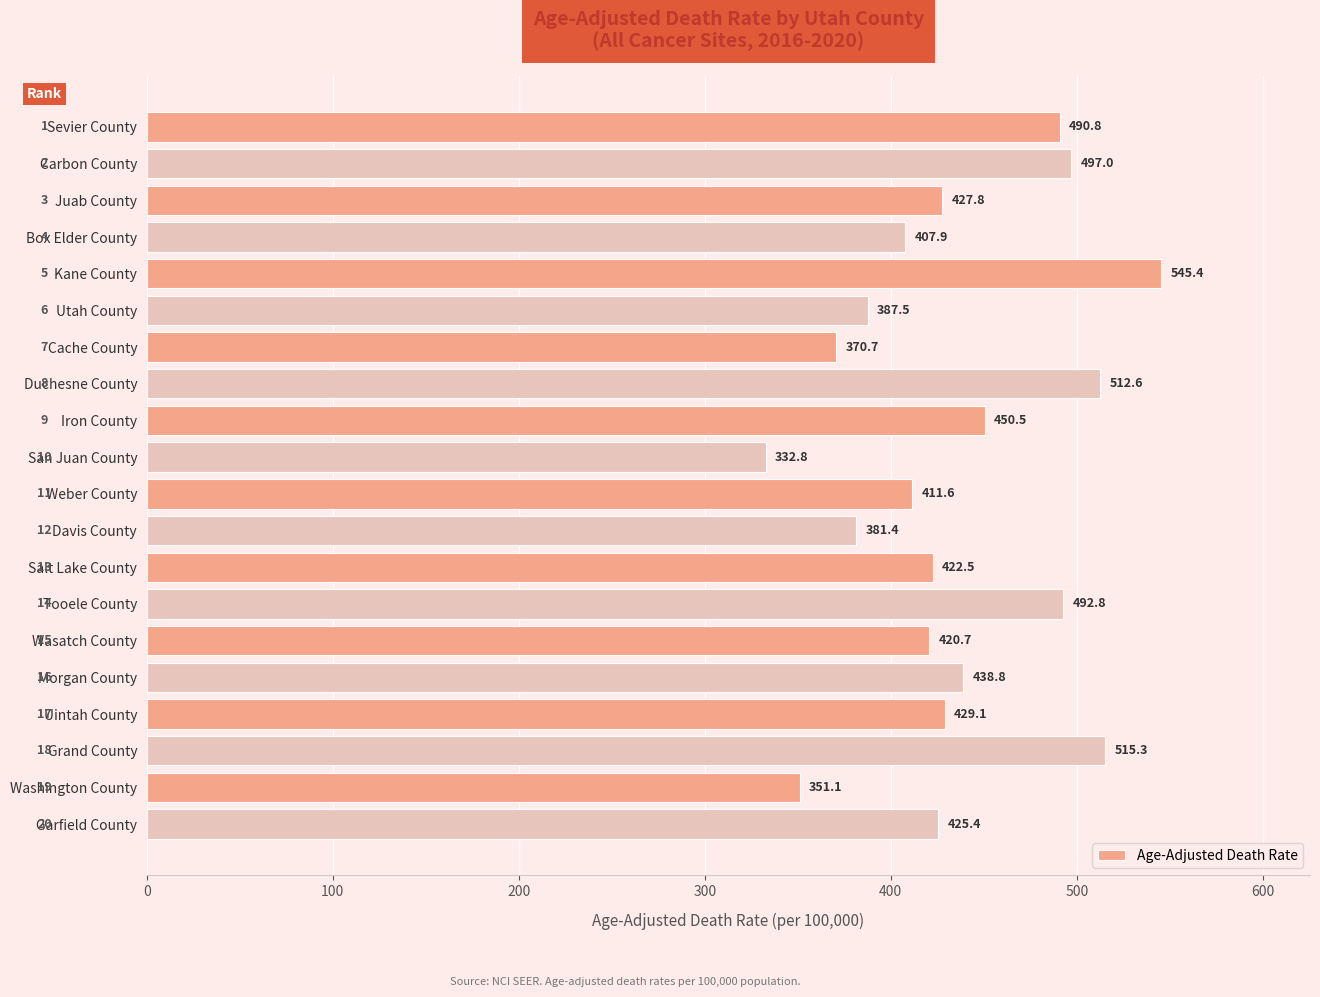

List the labels in order of value, largest first.

Kane County, Grand County, Duchesne County, Carbon County, Tooele County, Sevier County, Iron County, Morgan County, Uintah County, Juab County, Garfield County, Salt Lake County, Wasatch County, Weber County, Box Elder County, Utah County, Davis County, Cache County, Washington County, San Juan County